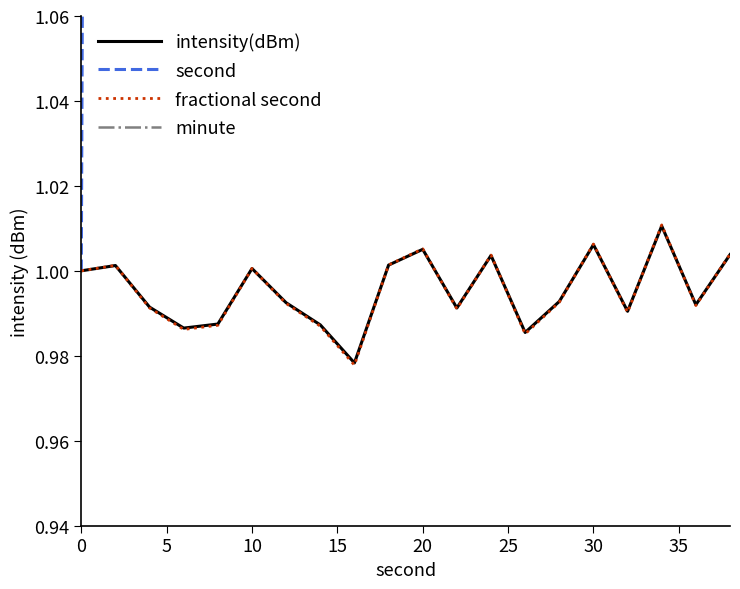

The fractional second series shows 1.0 at 0. True or false?

True